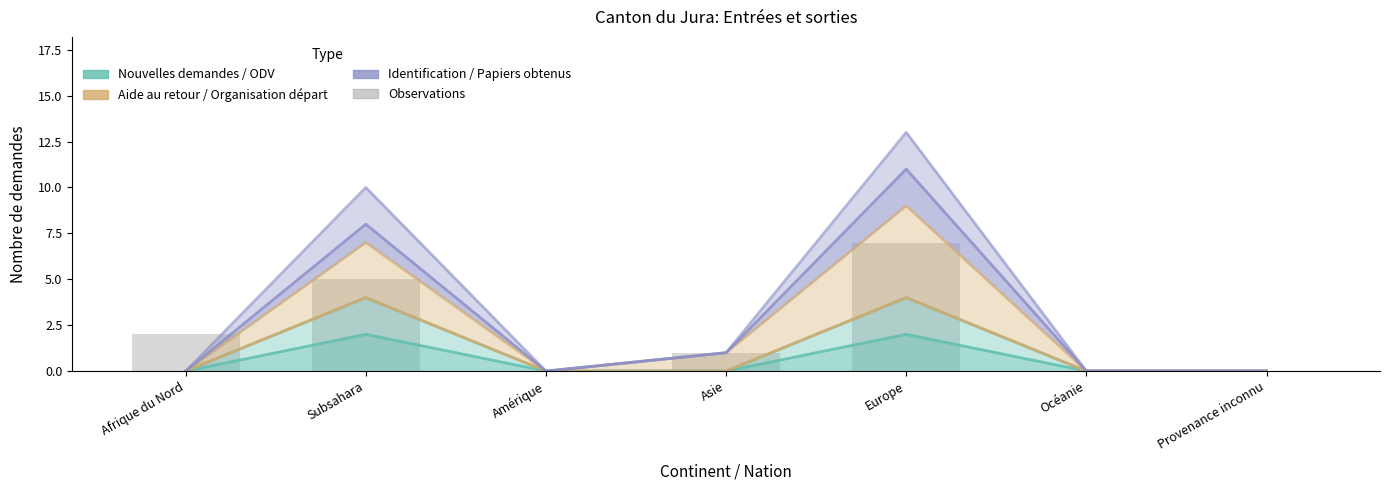

How many values are between 0 and 5?

6